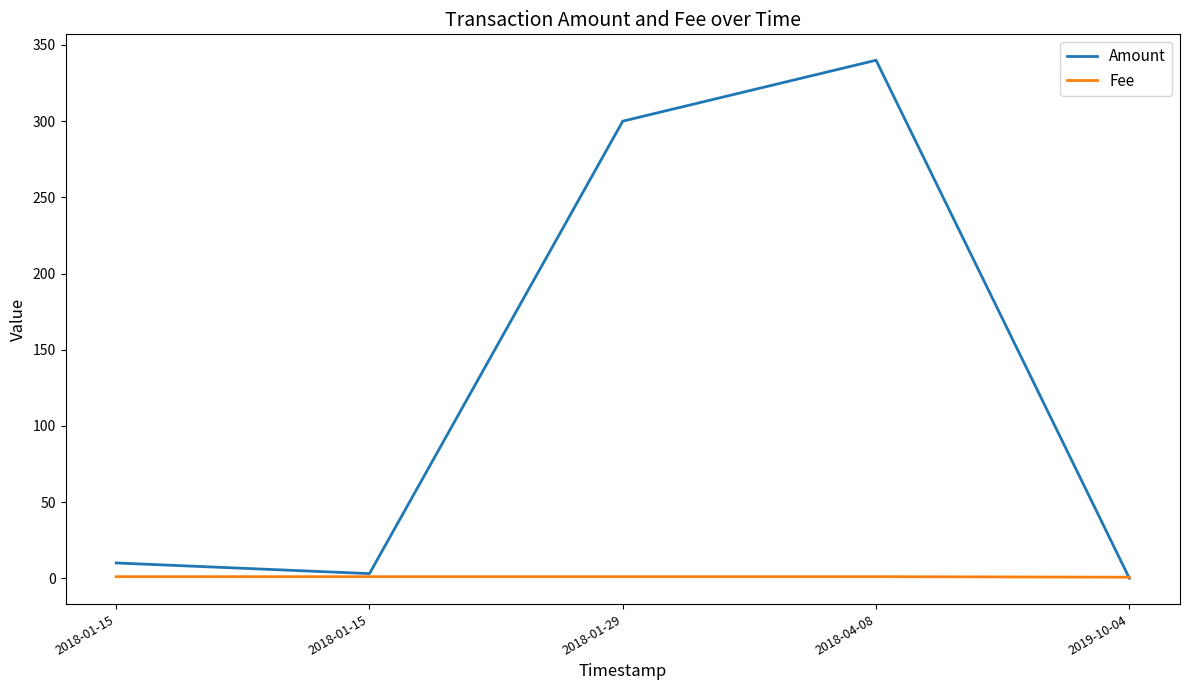

Which series ends up on top after the final intersection of Fee and Amount?

Fee